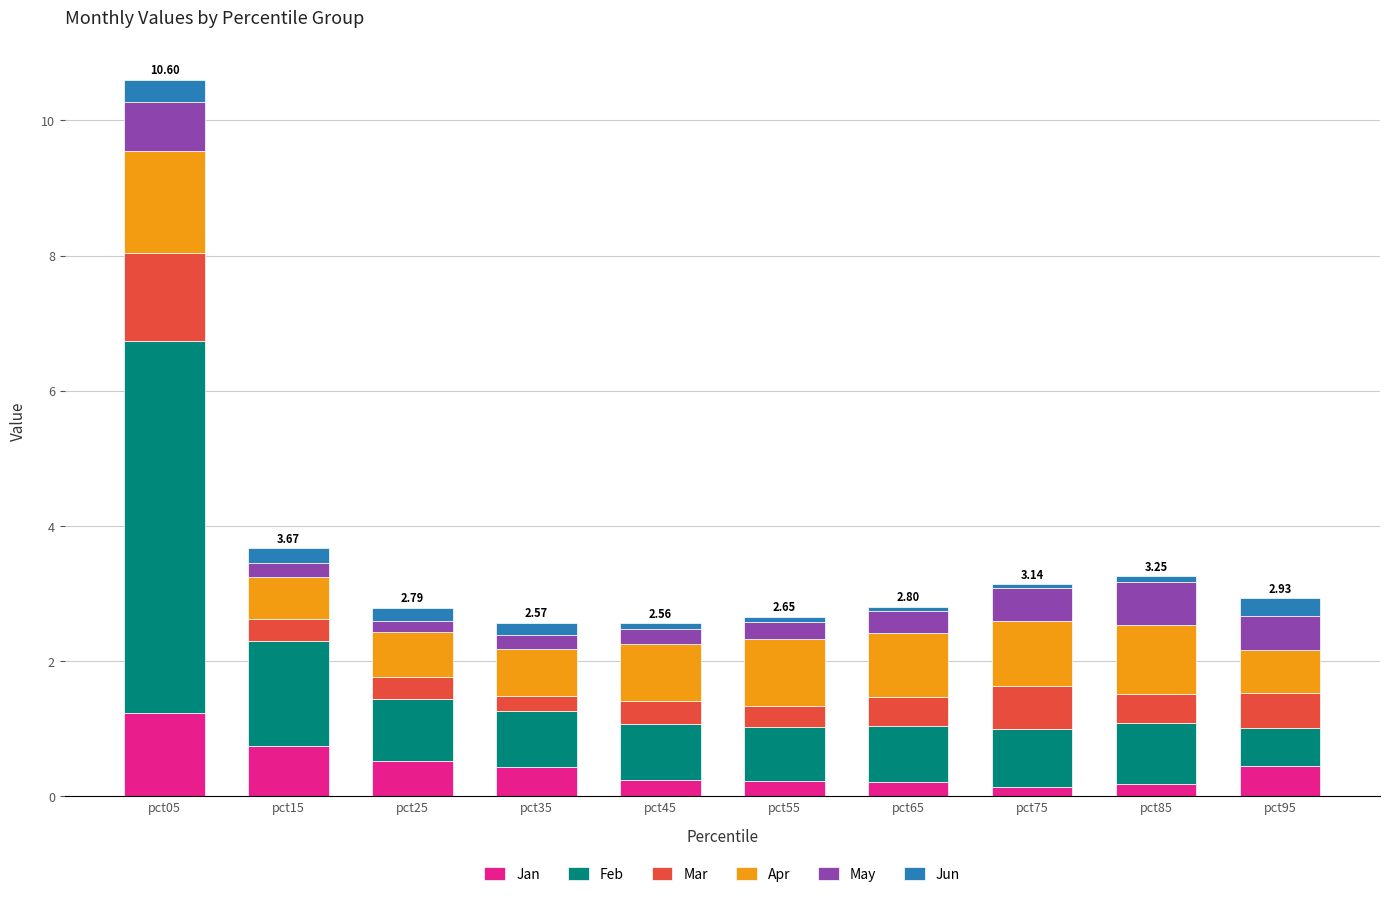

At which category is the sum across all series the highest?

pct05